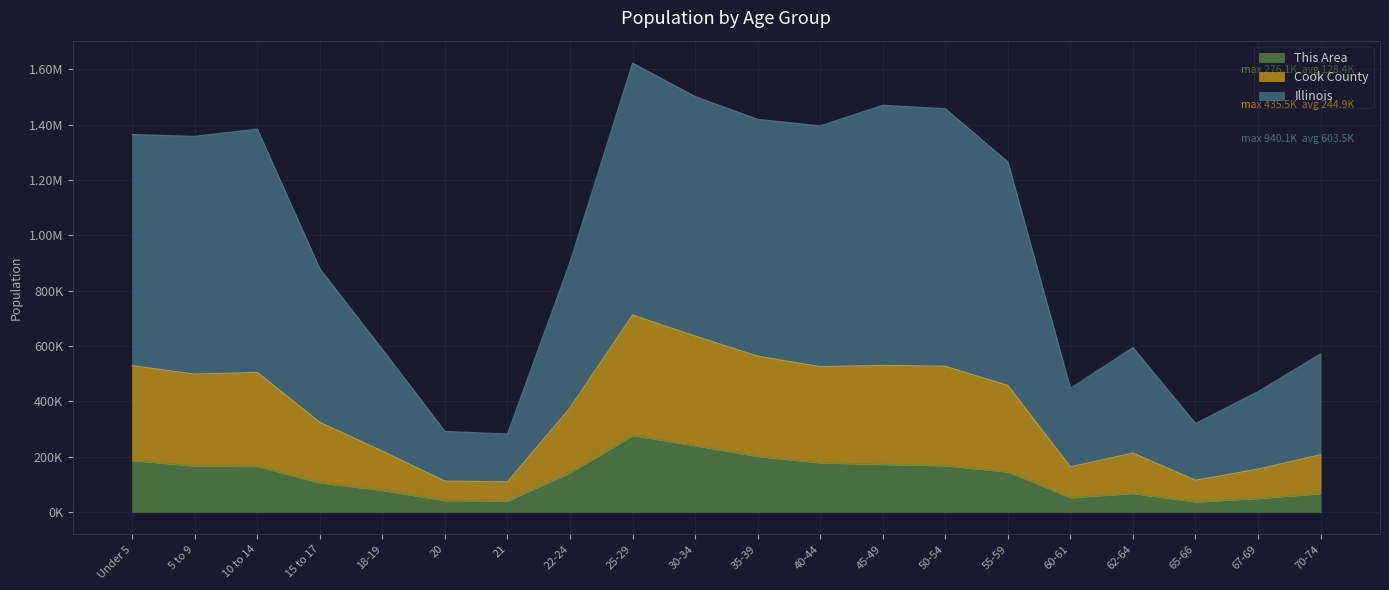

Does the chart have visible grid lines?

Yes